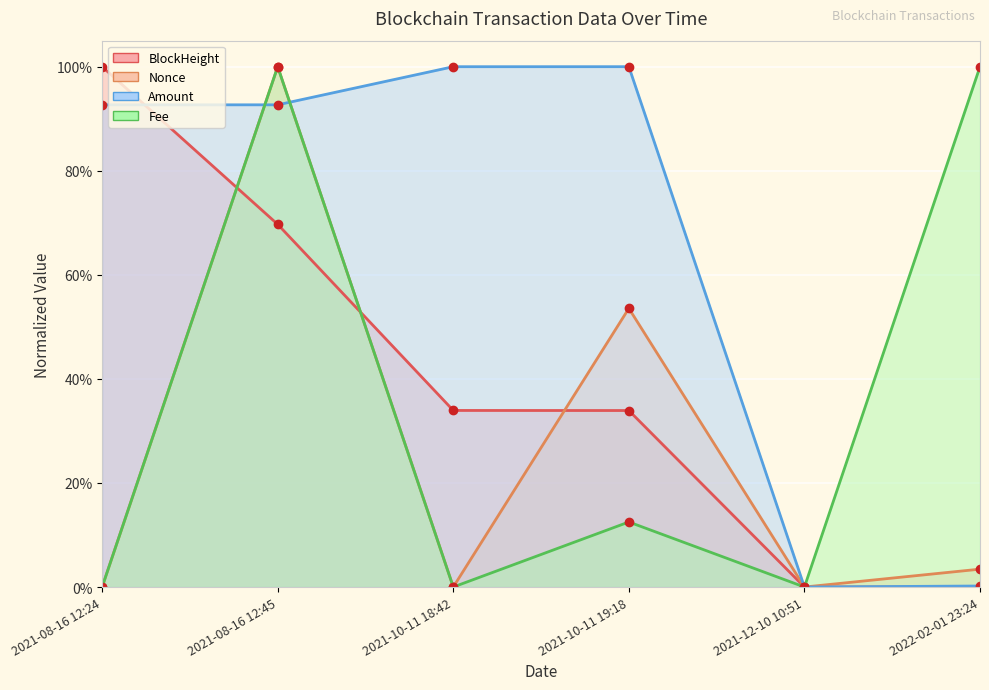

At which category does Fee reach its first local valley?

2021-10-11 18:42